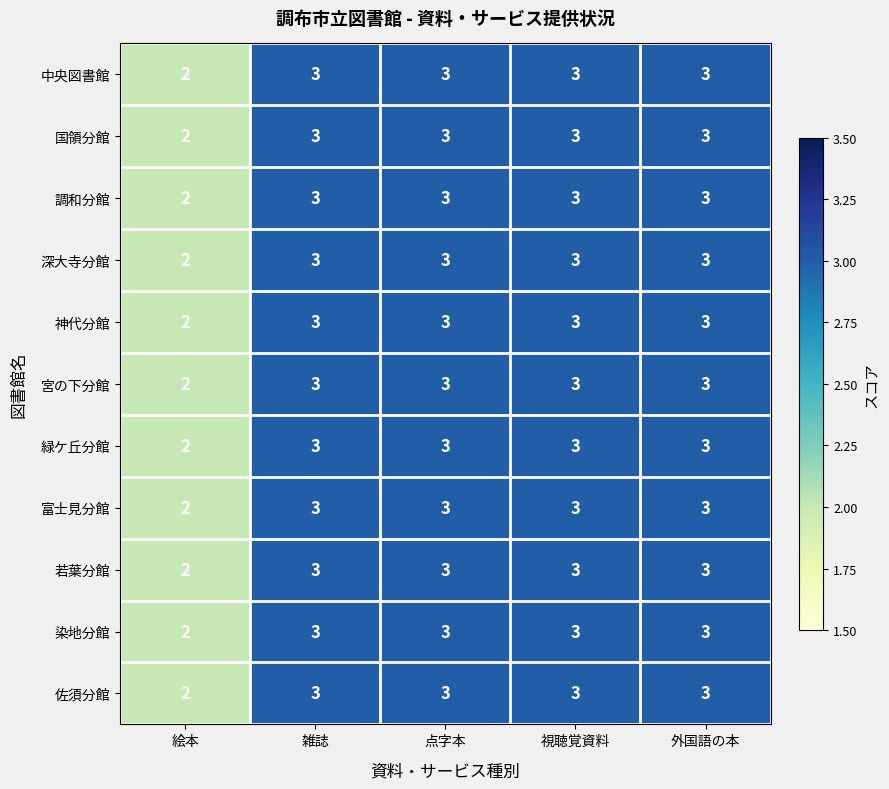

What is the sum of all 深大寺分館 values?

14